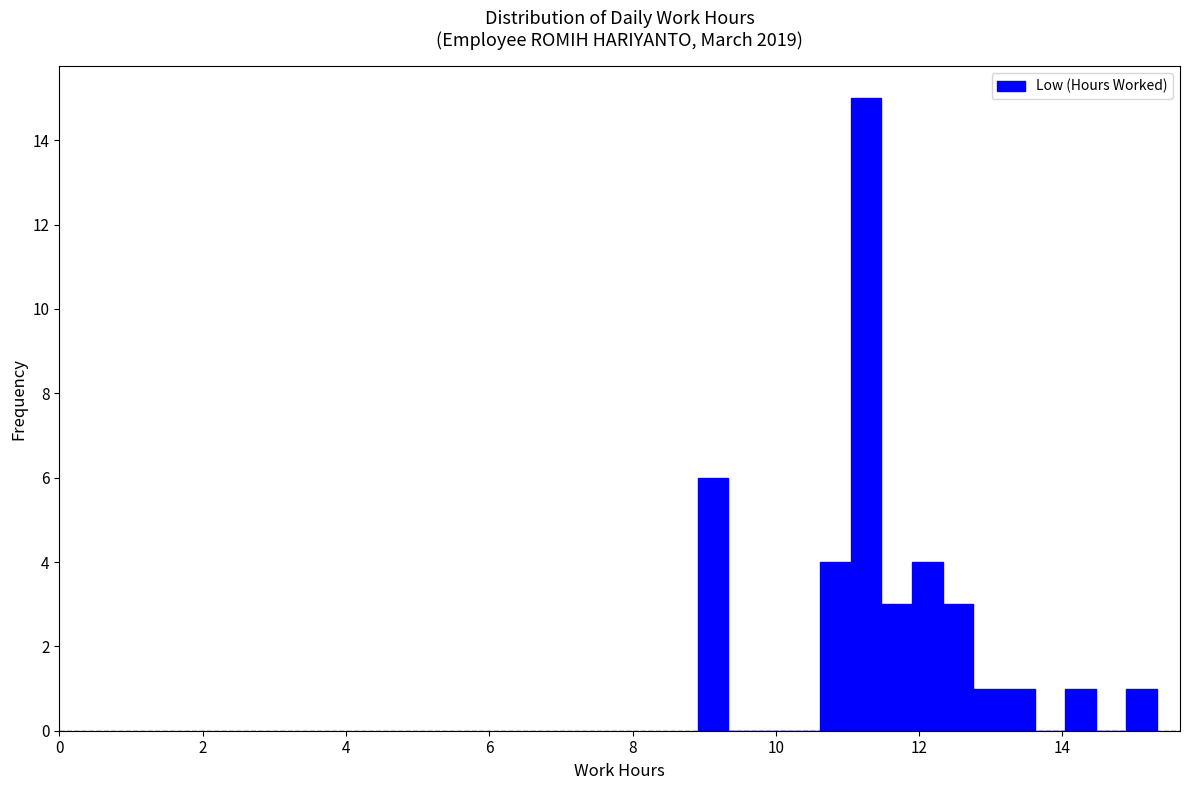

Read against the x-axis, roughly where is the centre of the tallest bar?

11.2